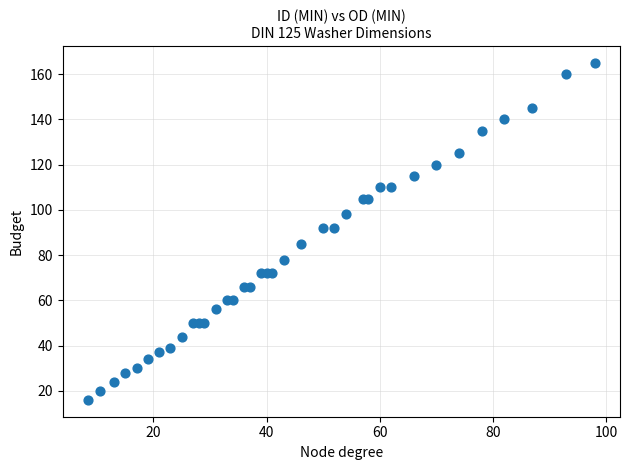

What is the range of Y values (max minus min)?

149